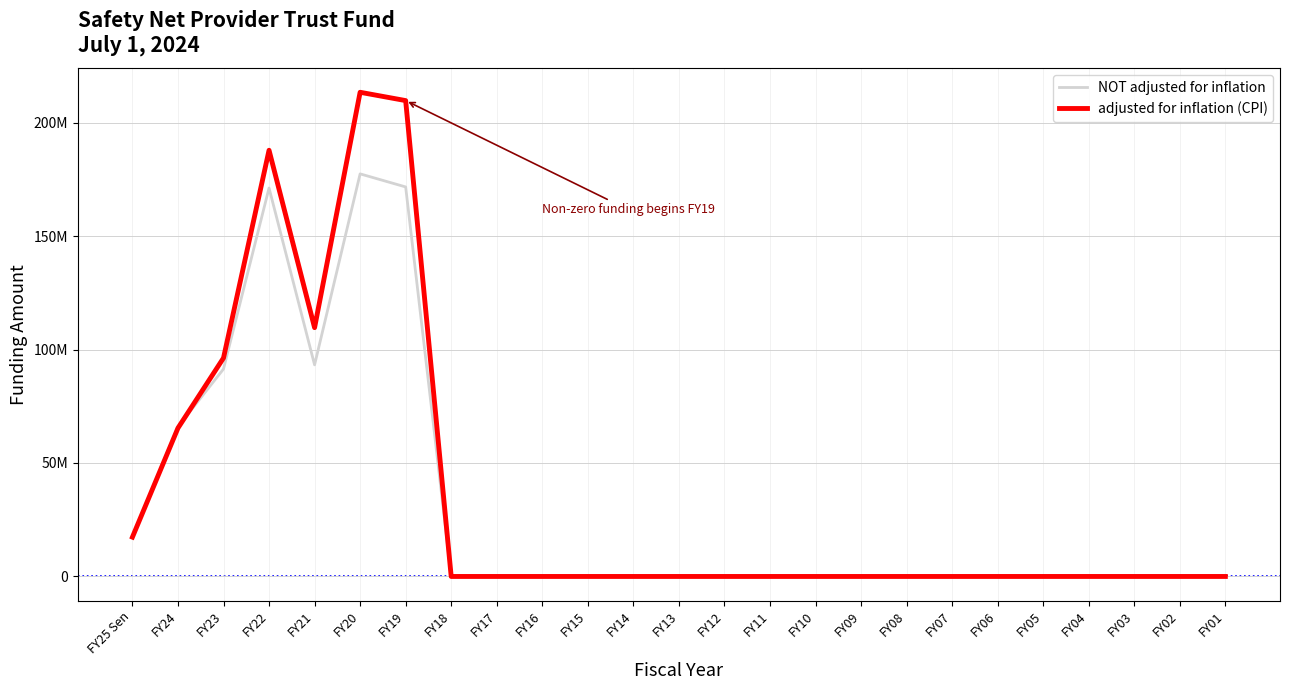

What are all the series names shown in the legend?

NOT adjusted for inflation, adjusted for inflation (CPI)